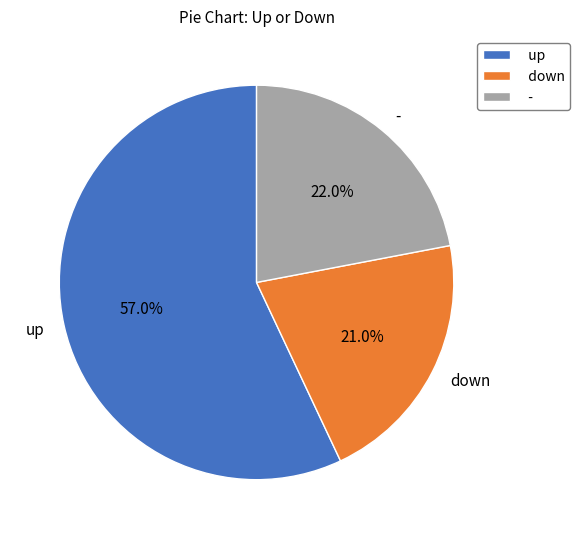

Rank the categories by value from highest to lowest.

up, -, down